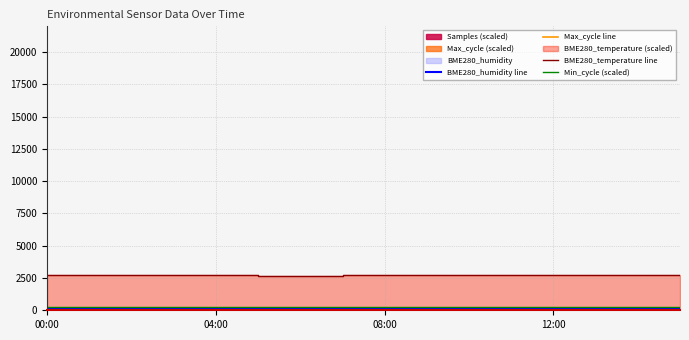

In BME280_humidity line, how many points are lower than both neighbors (excluding endpoints)?

3